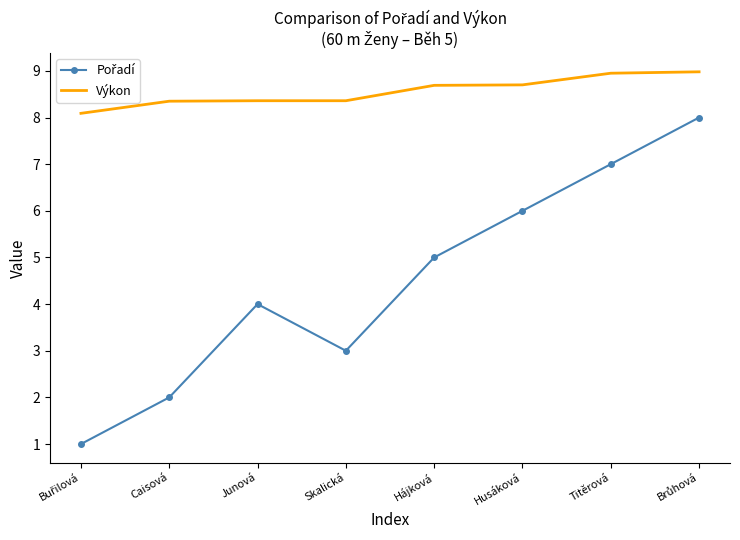

What is the difference between the second highest and second lowest values in the Výkon series?

0.6